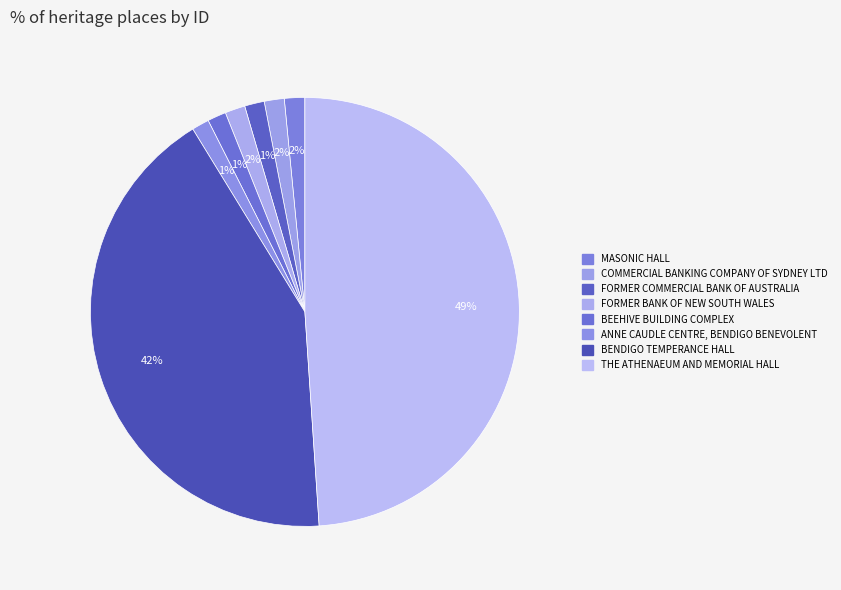

How many slices are in this pie chart?

8